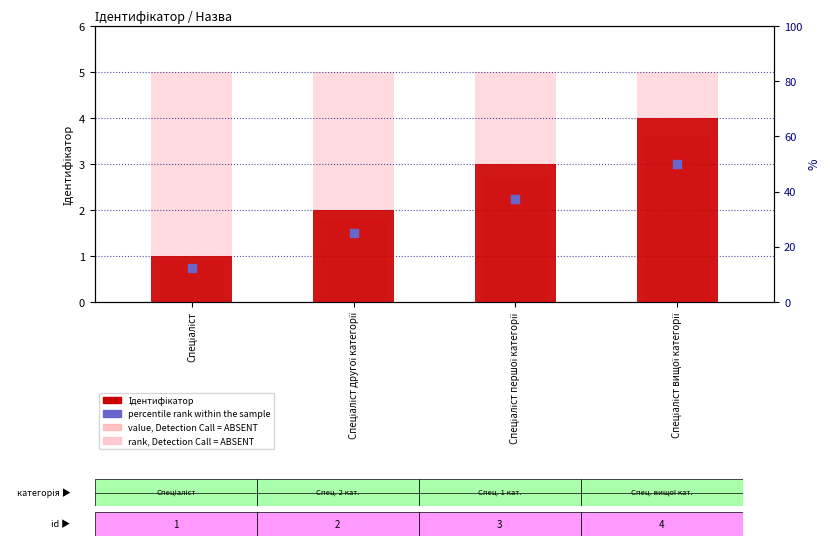

Which series has the widest spread of Y values?

Ідентифікатор